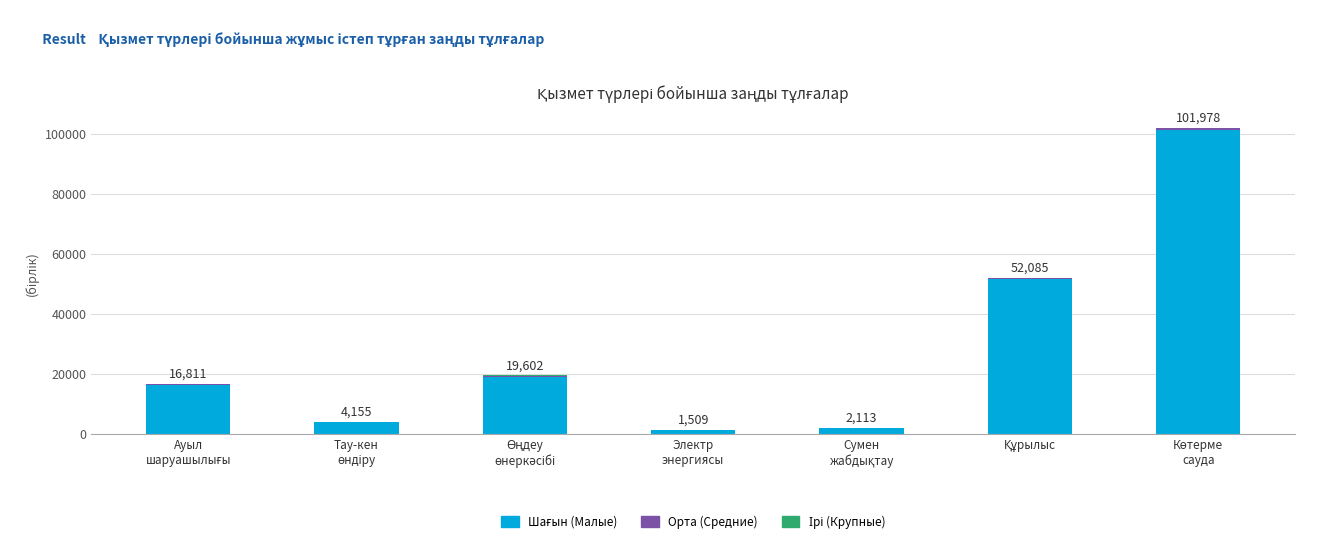

Which series has the widest spread of values?

Шағын (Малые)